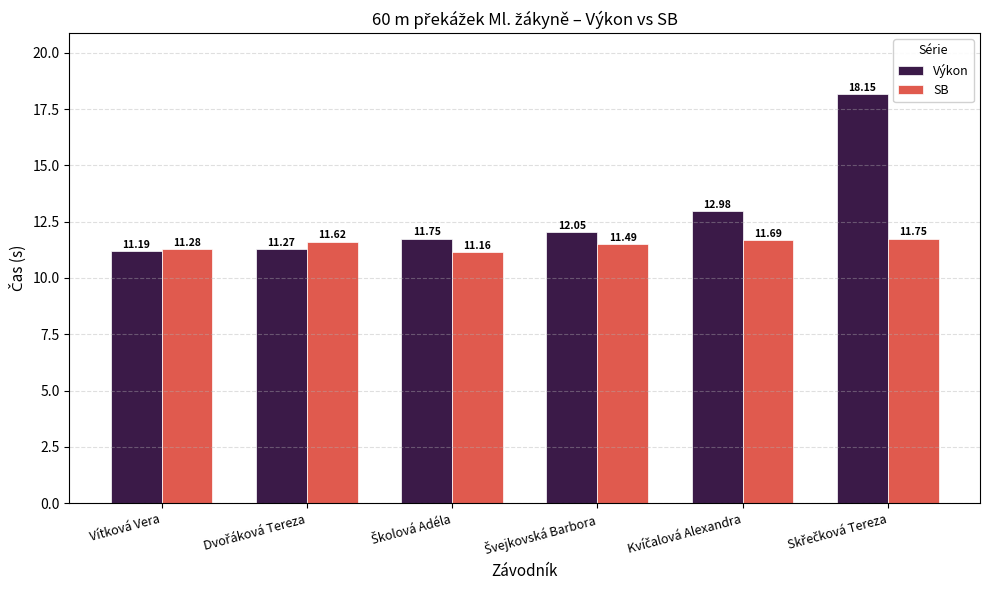

At Vítková Vera, list the series in order from largest to smallest.

SB, Výkon